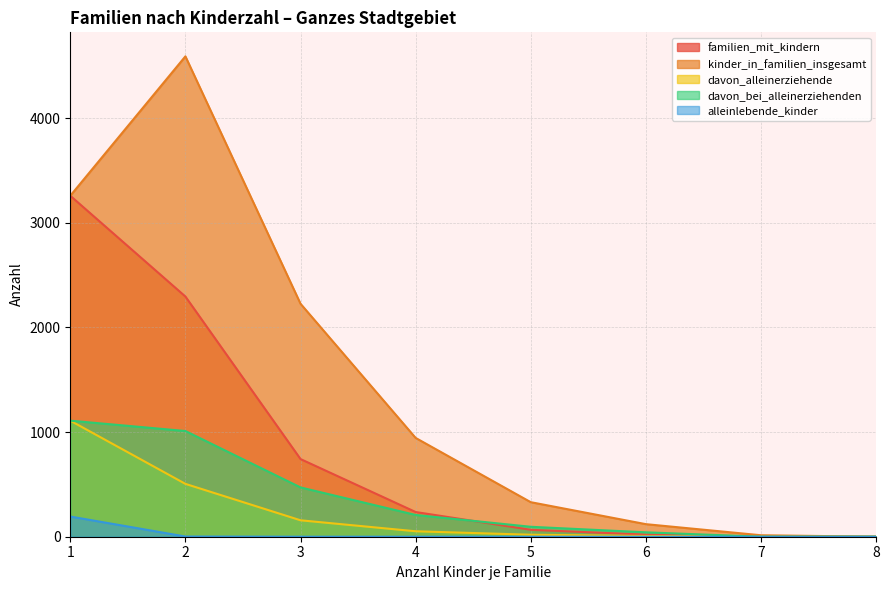

Reading left to right, list all the values displayed in this chart.

familien_mit_kindern: 3258	2295	742	236	66	20	2	0
kinder_in_familien_insgesamt: 3258	4590	2226	944	330	120	14	0
davon_alleinerziehende: 1109	505	157	52	19	7	0	0
davon_bei_alleinerziehenden: 1109	1010	471	208	95	42	0	0
alleinlebende_kinder: 193	2	0	0	0	0	0	0